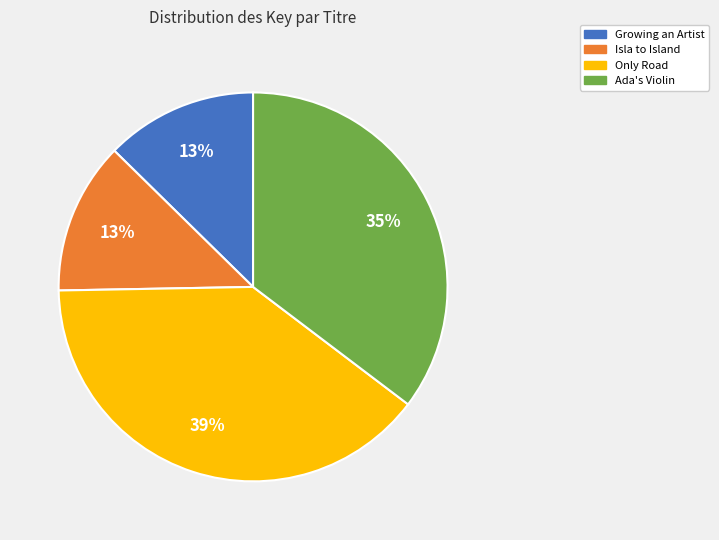

Which has a higher value, Ada's Violin or Growing an Artist?

Ada's Violin